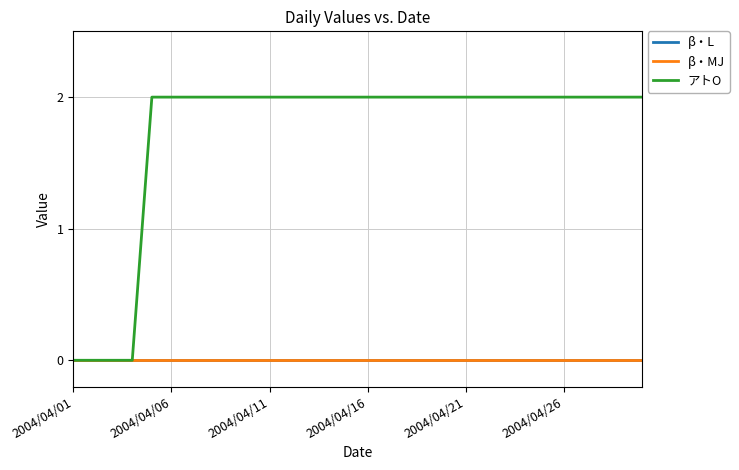

What is the difference between the maximum and minimum values in the アトO series?

2